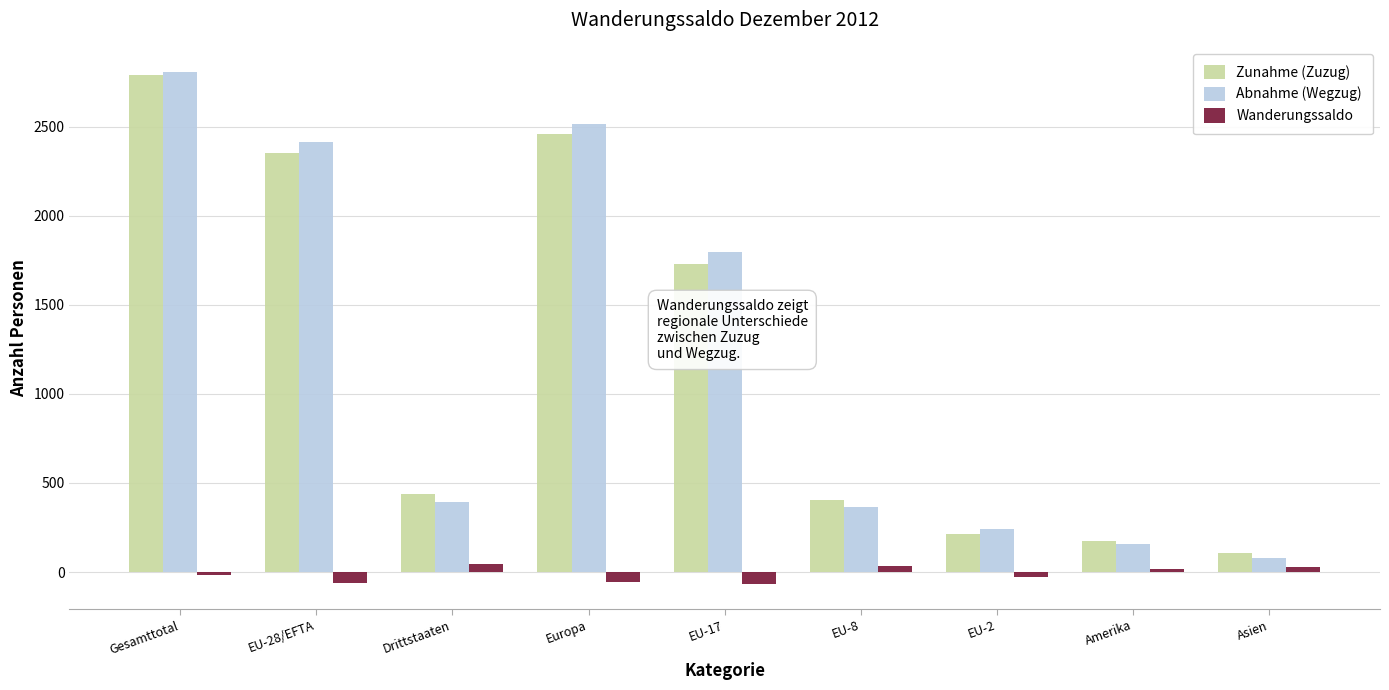

At how many categories does at least one series exceed 935?

4